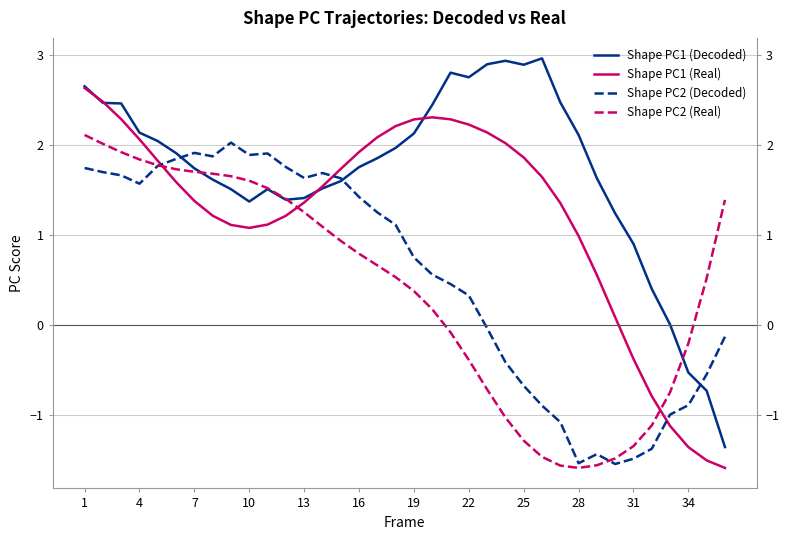

What are all the series names shown in the legend?

Shape PC1 (Decoded), Shape PC1 (Real), Shape PC2 (Decoded), Shape PC2 (Real)